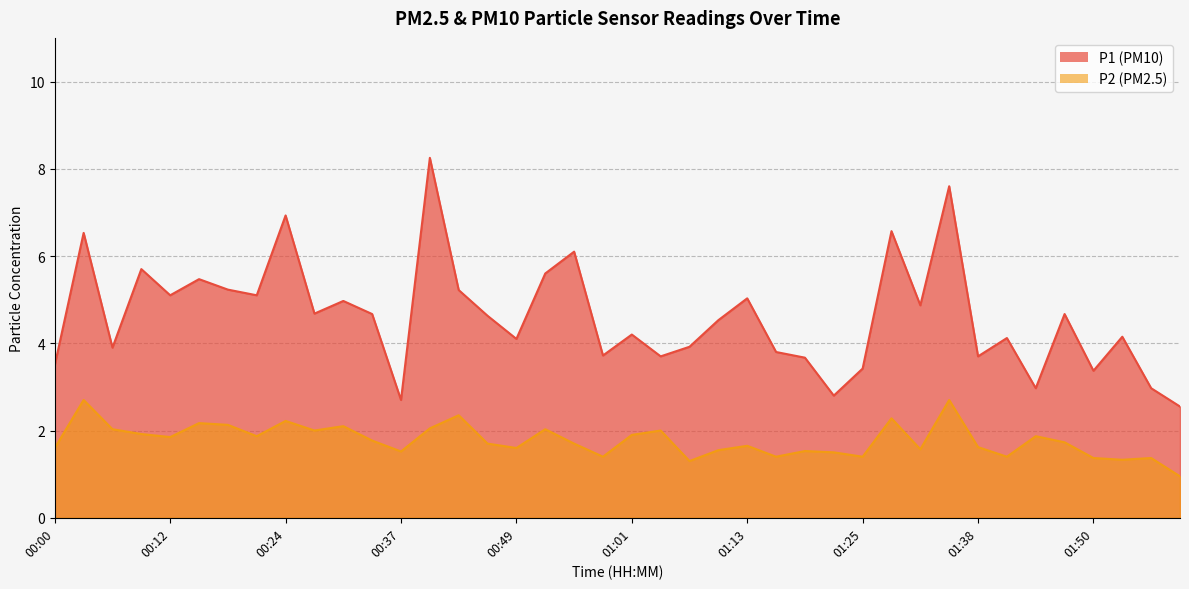

What is the total value across all series at 00:06?

5.9